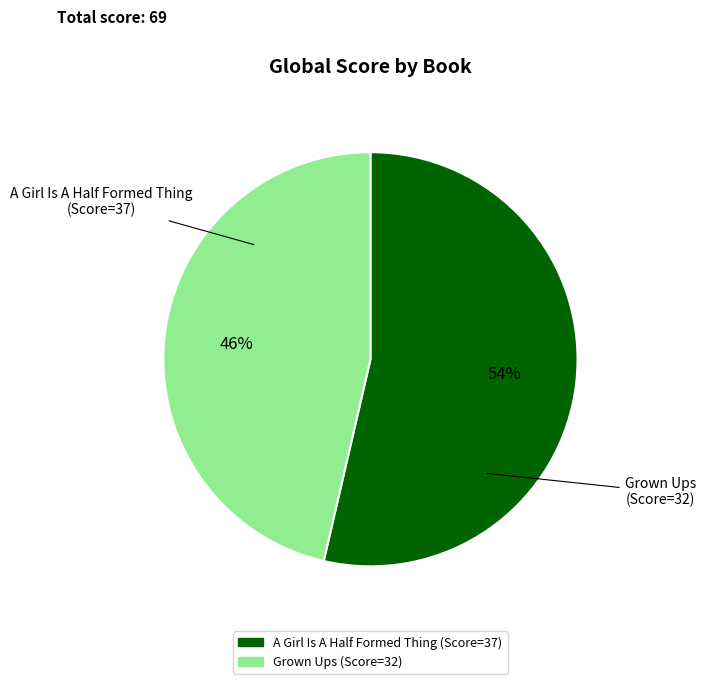

What is the majority slice?

A Girl Is A Half Formed Thing